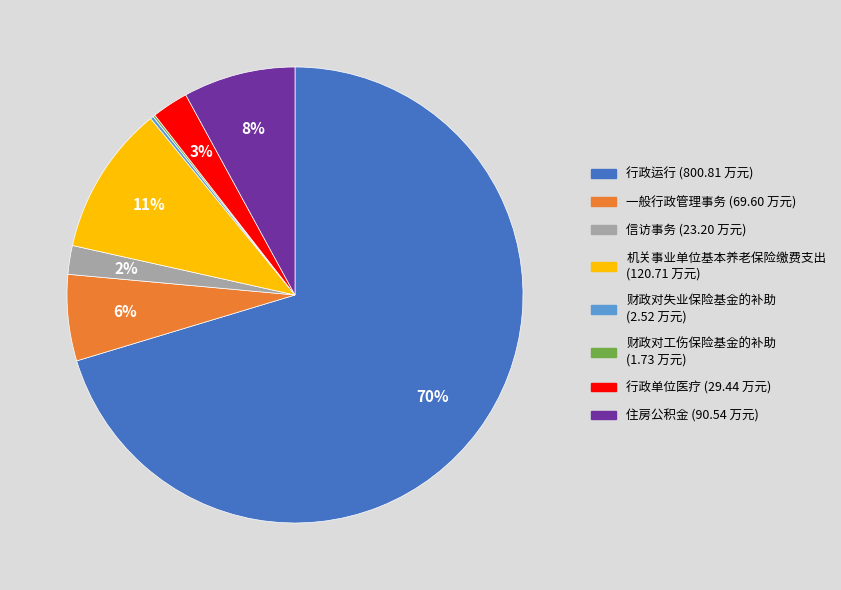

True or false: 信访事务 accounts for 12% of the total.

False